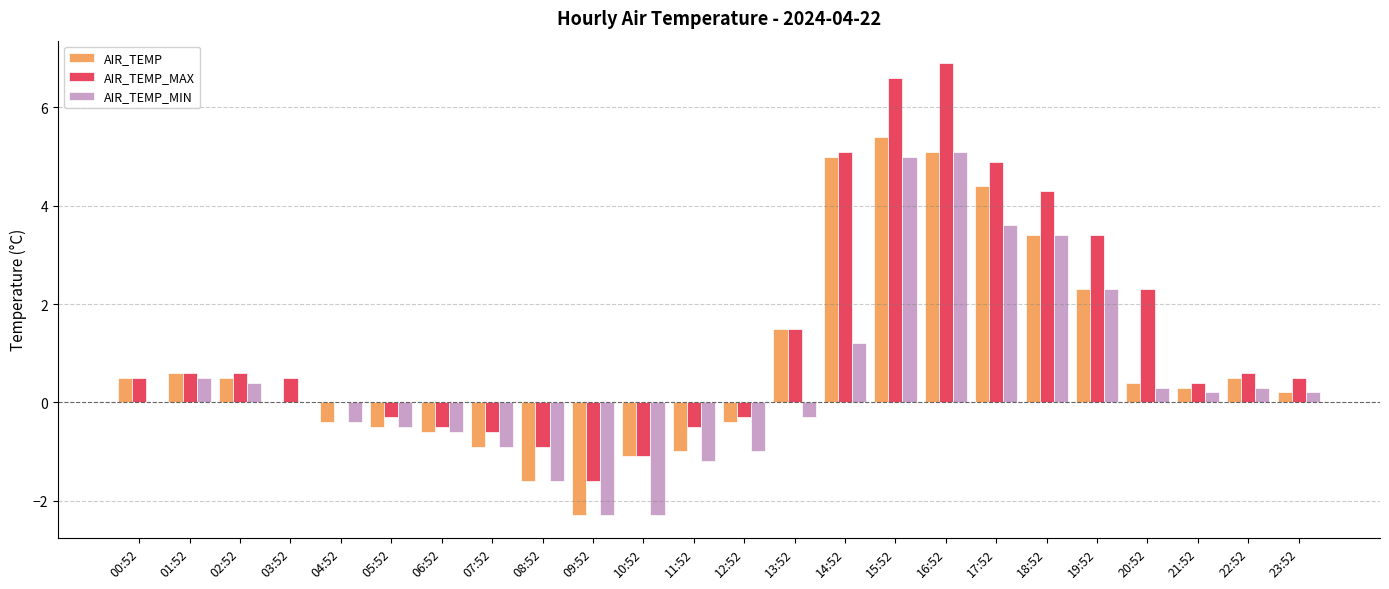

What is the highest value of the AIR_TEMP series?

5.4